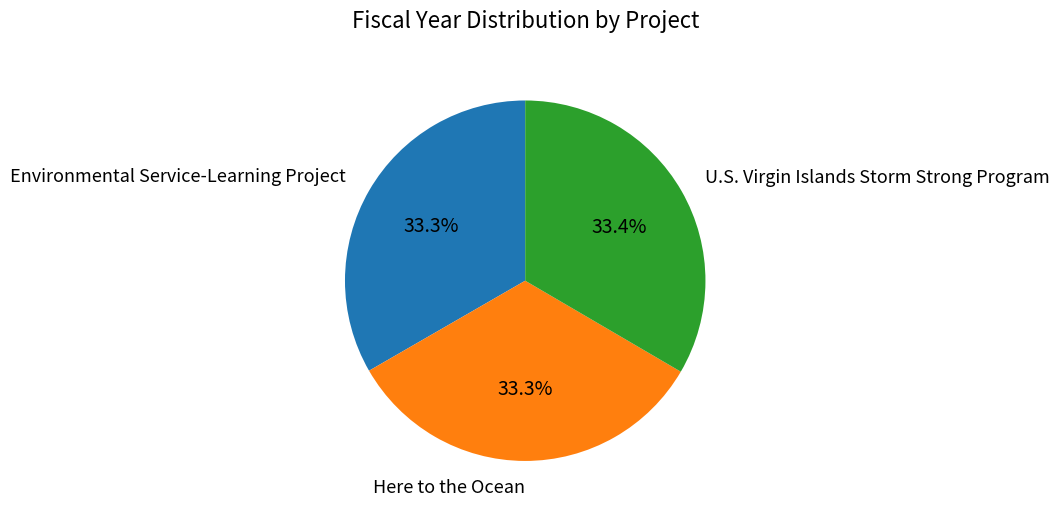

What is the ratio of the value at Environmental Service-Learning Project to the value at Here to the Ocean?

1.0